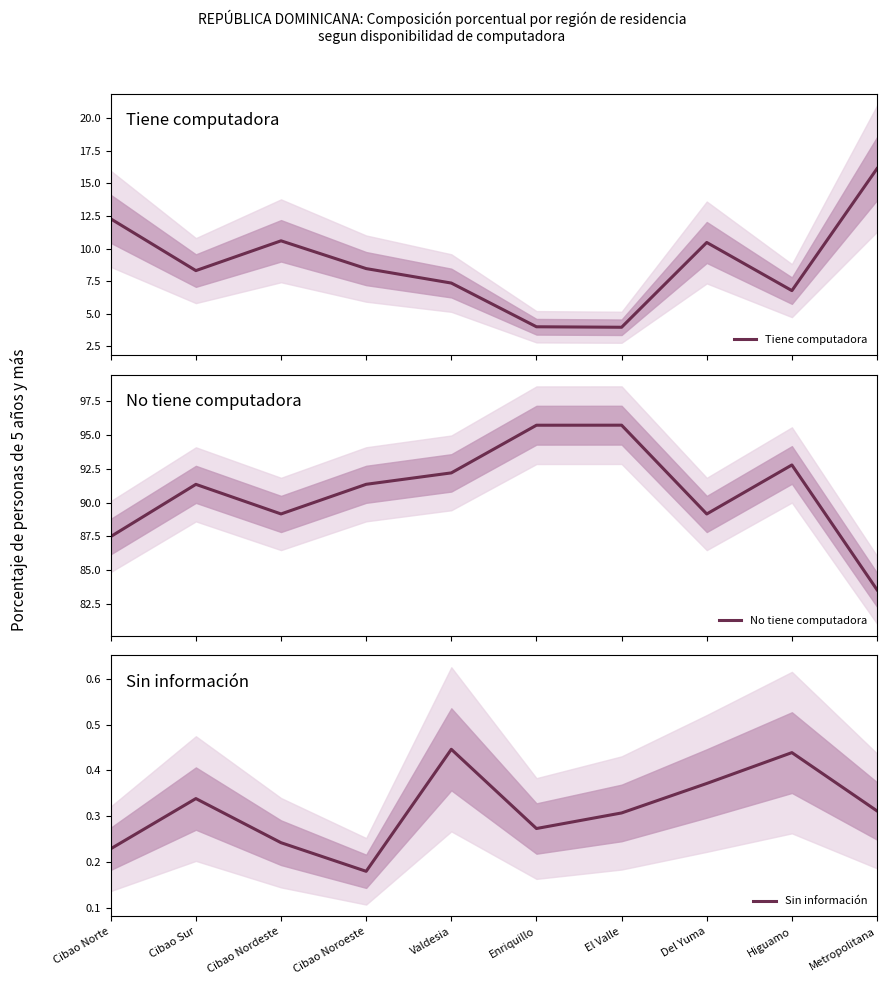

True or false: Sin información and No tiene computadora cross at least once.

False